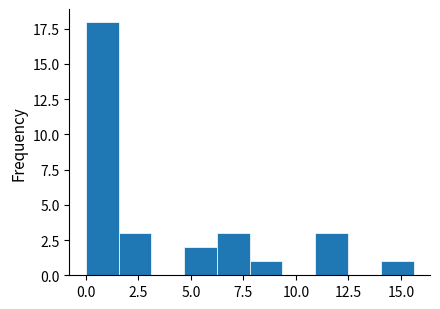

Read against the x-axis, roughly where is the centre of the tallest bar?

1.0